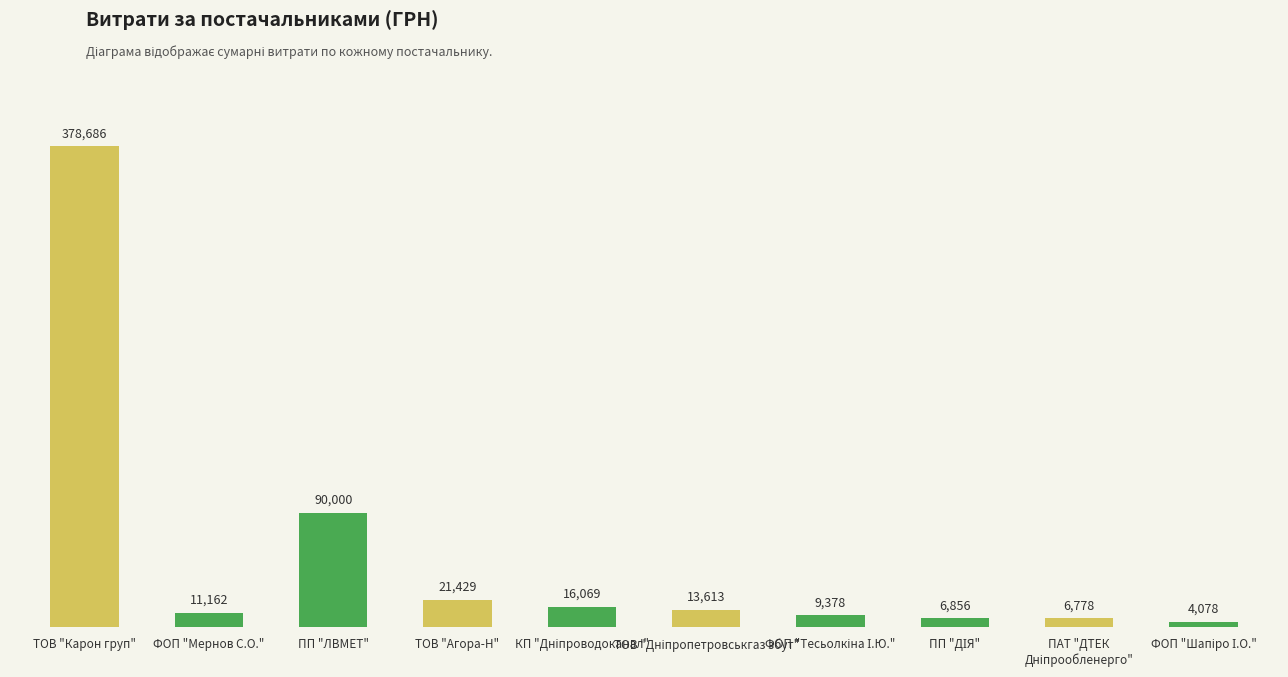

What is the value of the 10th bar from the left?

4078.1